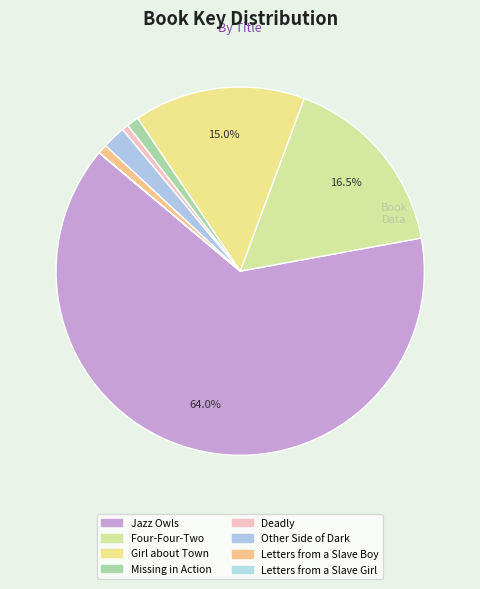

What is the change in value from Other Side of Dark to Letters from a Slave Girl?

-67873650